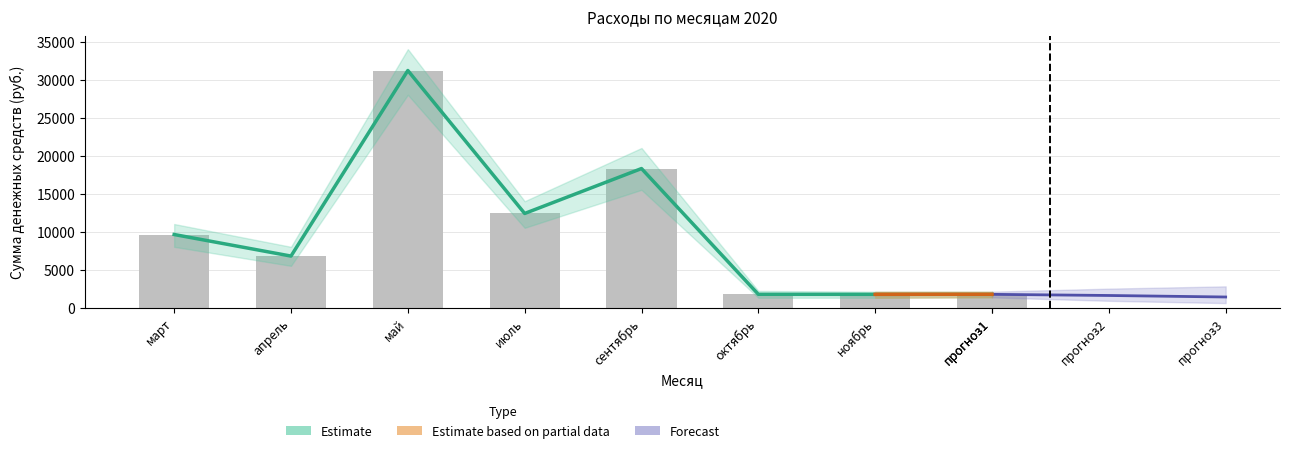

The value at ноябрь is 1747.0. True or false?

True